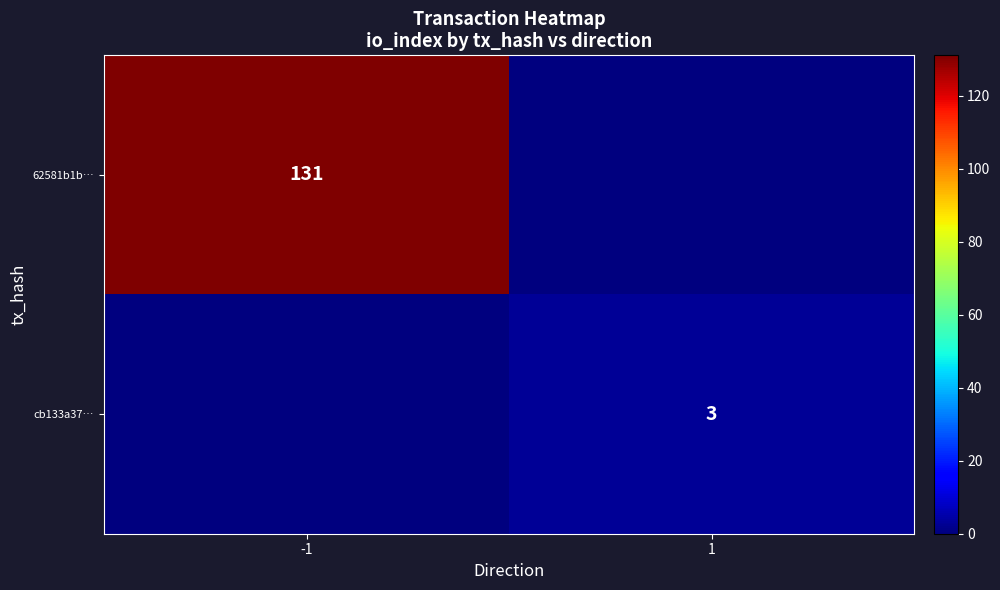

Is the value of 62581b1b… at -1 greater than the value of cb133a37… at 1?

Yes